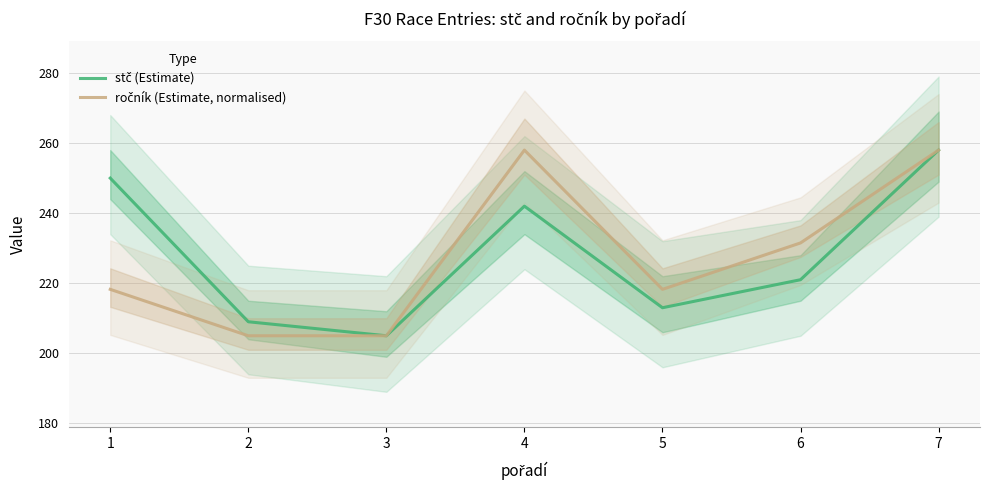

Is it true that stč (Estimate) equals 388.1 at 4?

False